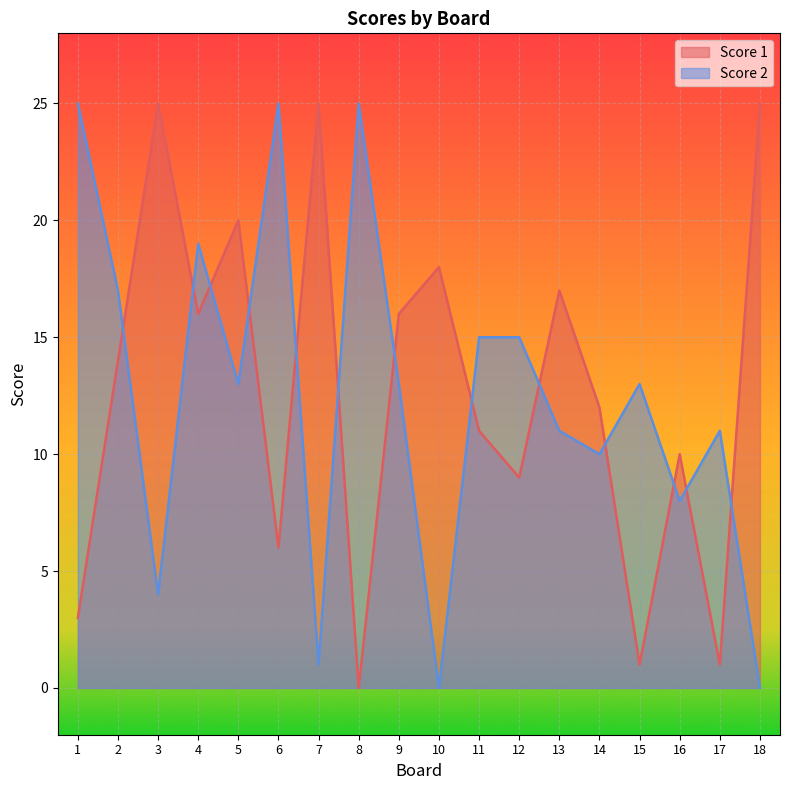

Where does the Score 2 series first go above 13?

1